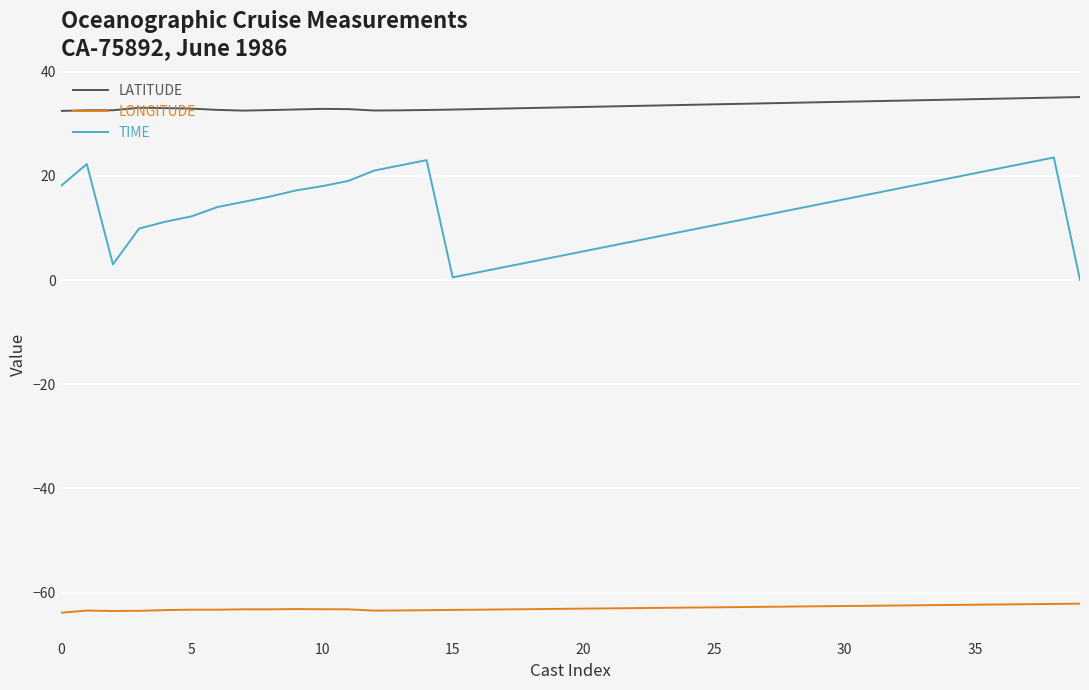

What is the sum of all LATITUDE values?

1337.7